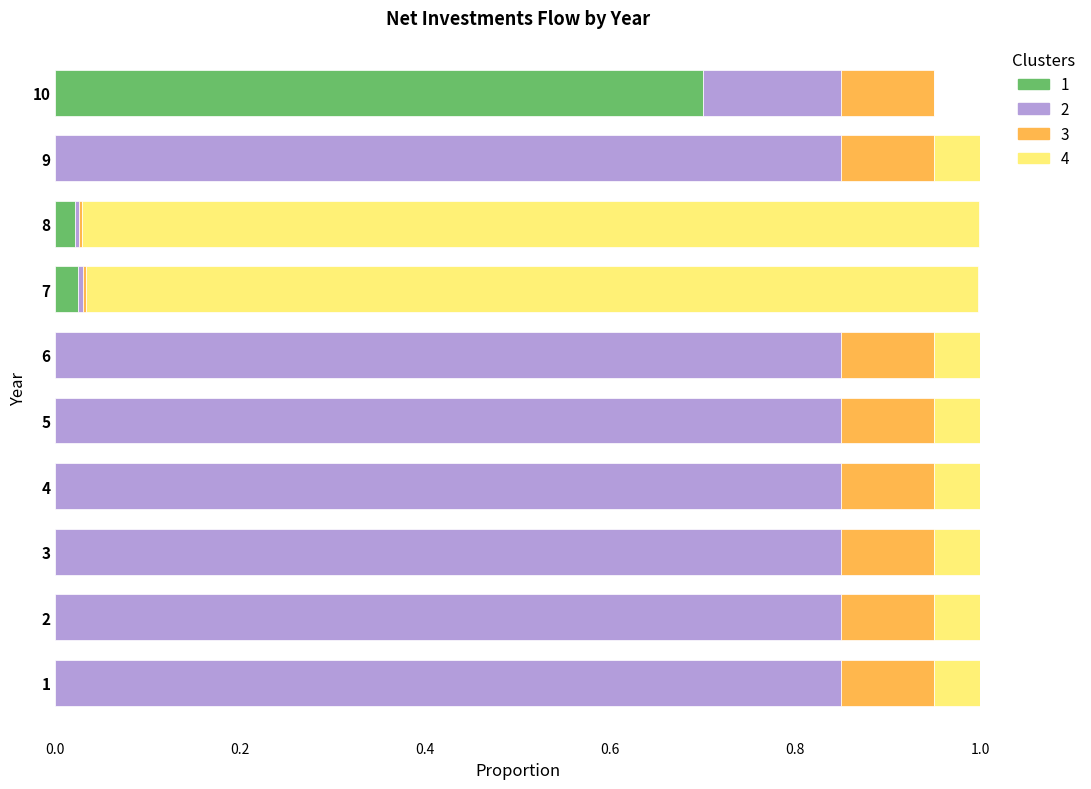

Which category has the highest value in the 1 series?

10